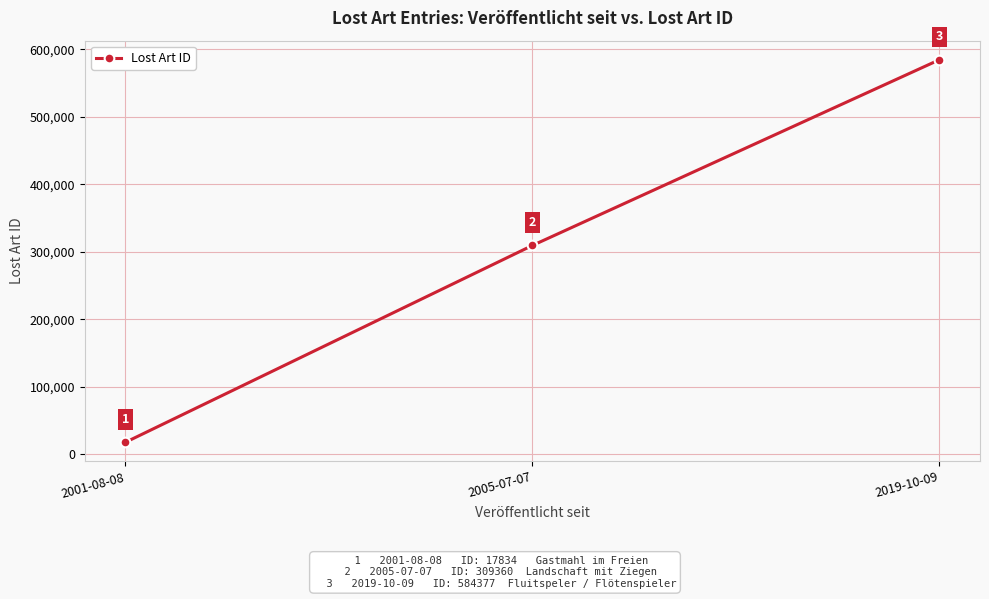

What is the sum of the values at 2005-07-07 and 2001-08-08?

327194